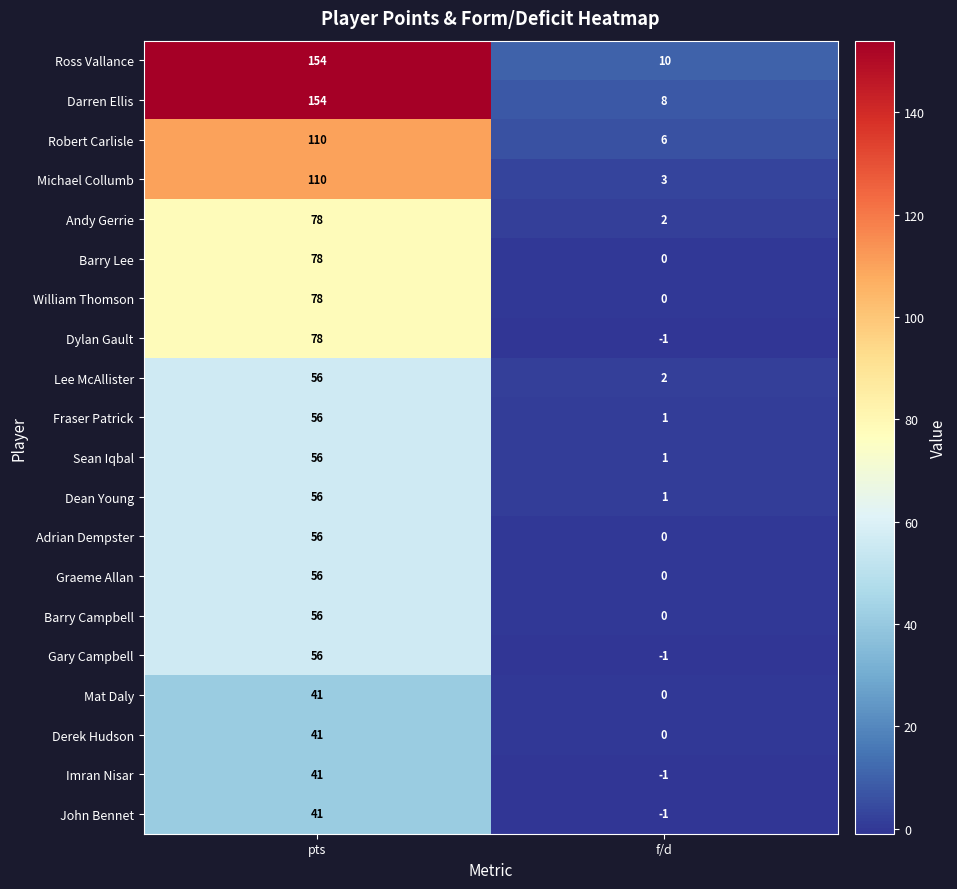

What is the difference between the William Thomson values at pts and f/d?

78